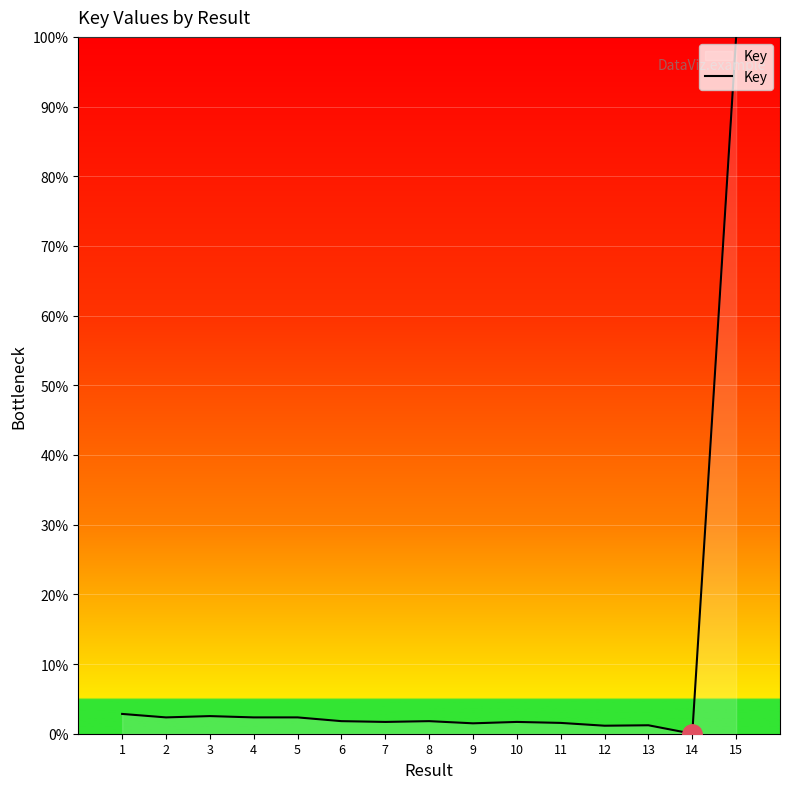

What is the difference between the maximum and minimum values?

100.0